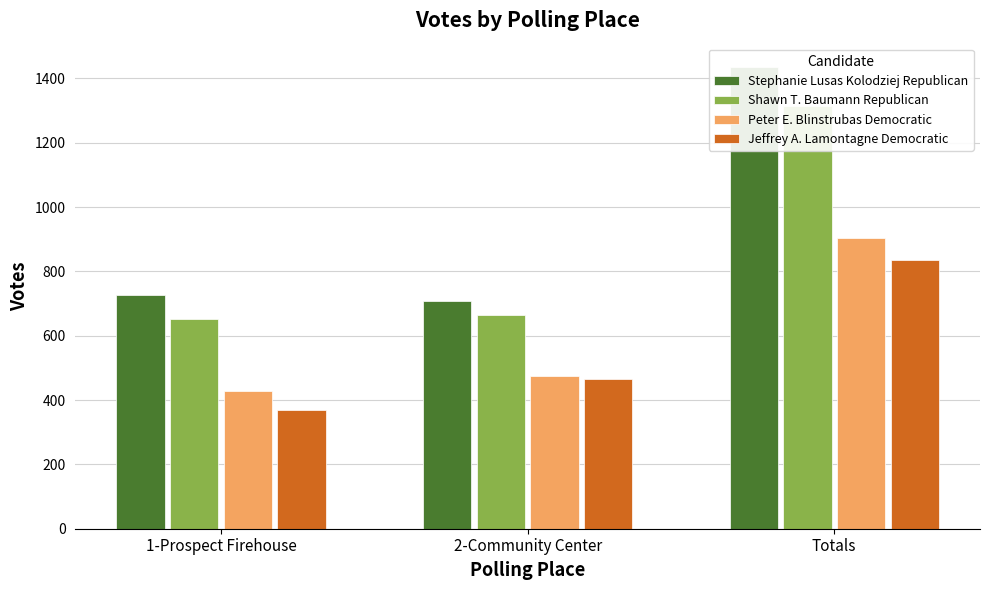

Are the bars grouped side by side (vs. stacked)?

Yes